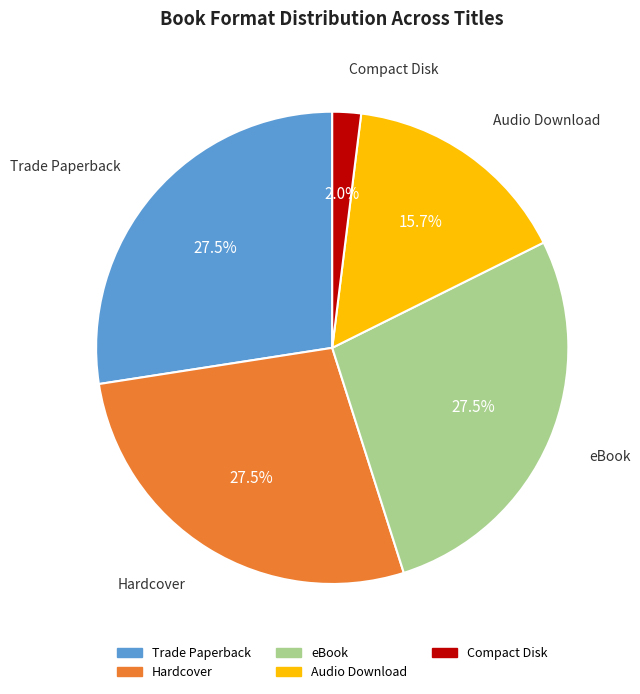

Do eBook and Audio Download together represent more than half of the pie?

No